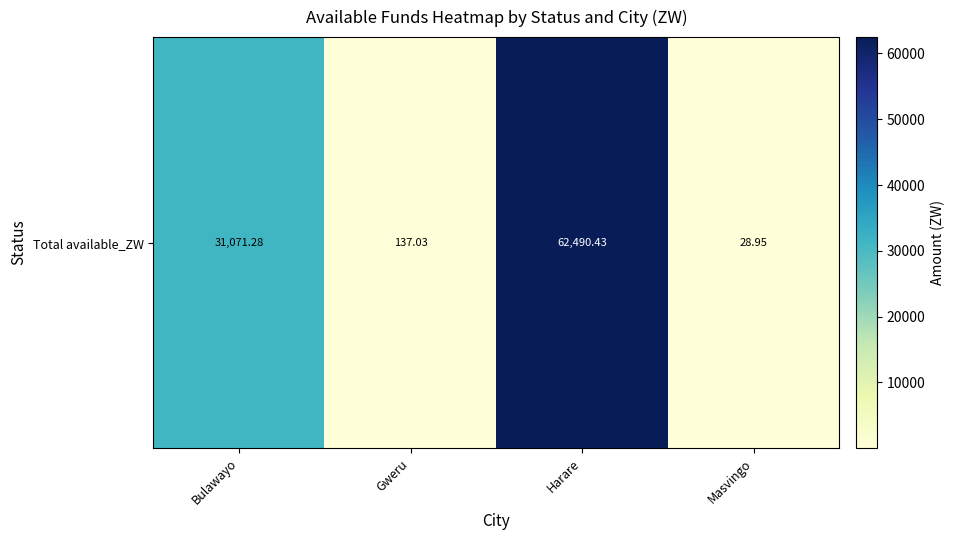

What is the average value?

23431.9